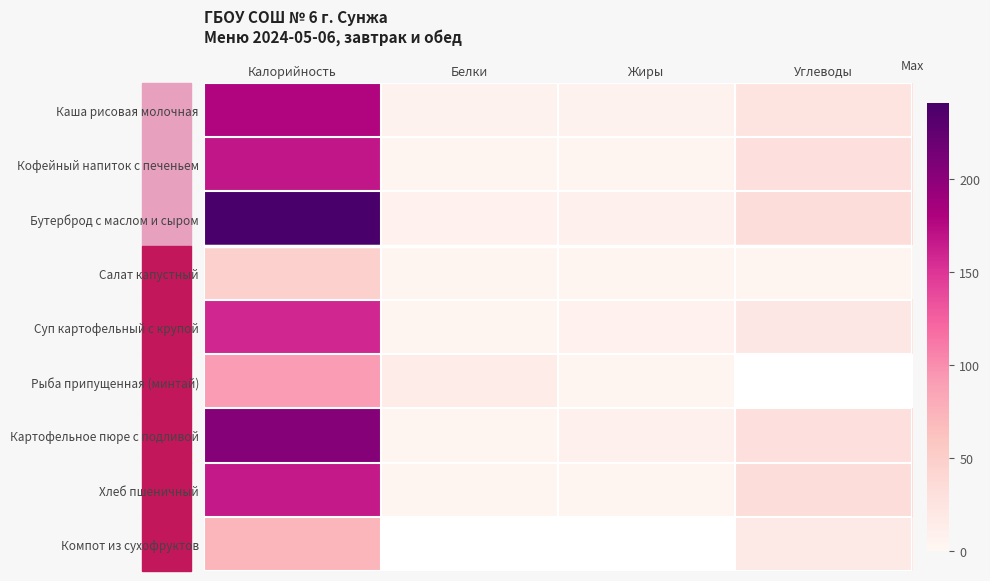

How many distinct data groups are displayed?

9